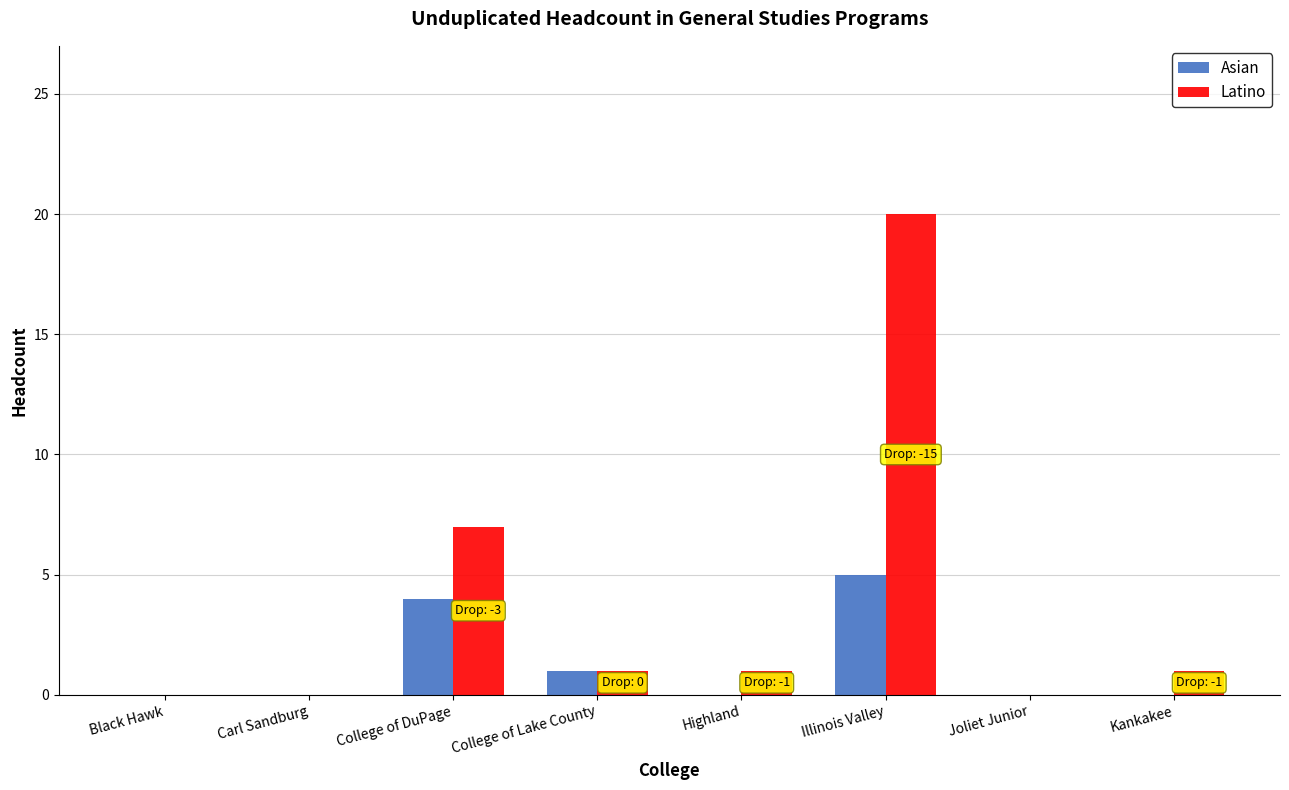

Are the bars grouped side by side (vs. stacked)?

Yes